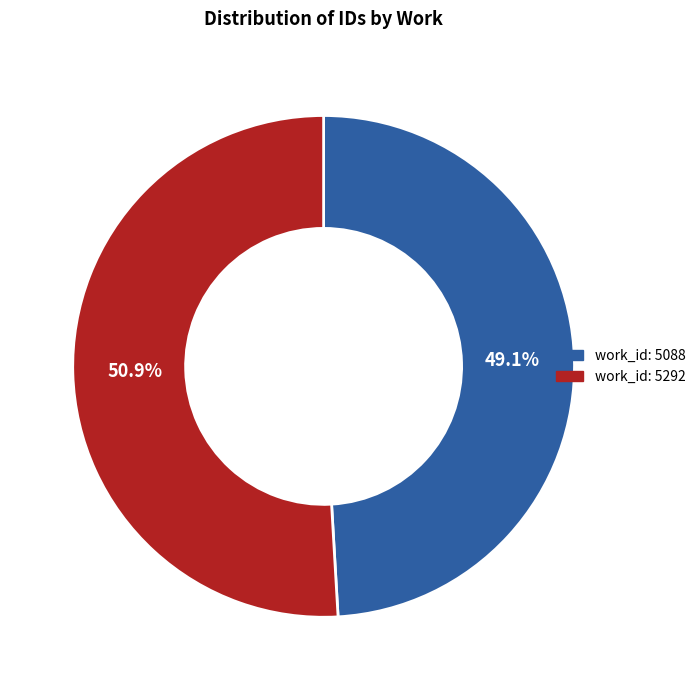

What percentage is the work_id: 5292 slice, to the nearest percent?

51%